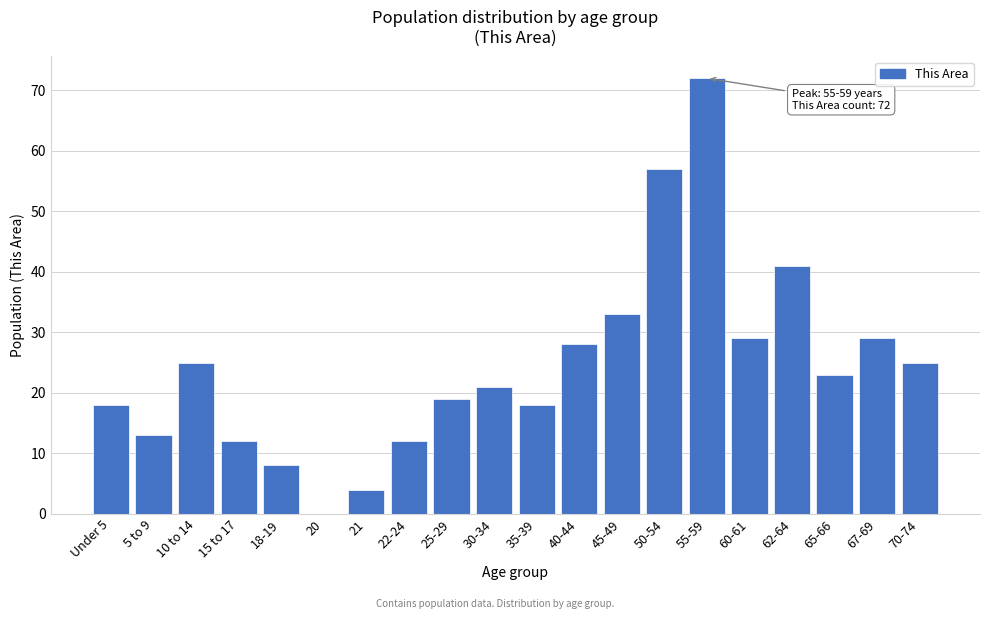

Reading right to left, transcribe all the data shown in this chart.

70-74=25	67-69=29	65-66=23	62-64=41	60-61=29	55-59=72	50-54=57	45-49=33	40-44=28	35-39=18	30-34=21	25-29=19	22-24=12	21=4	20=0	18-19=8	15 to 17=12	10 to 14=25	5 to 9=13	Under 5=18